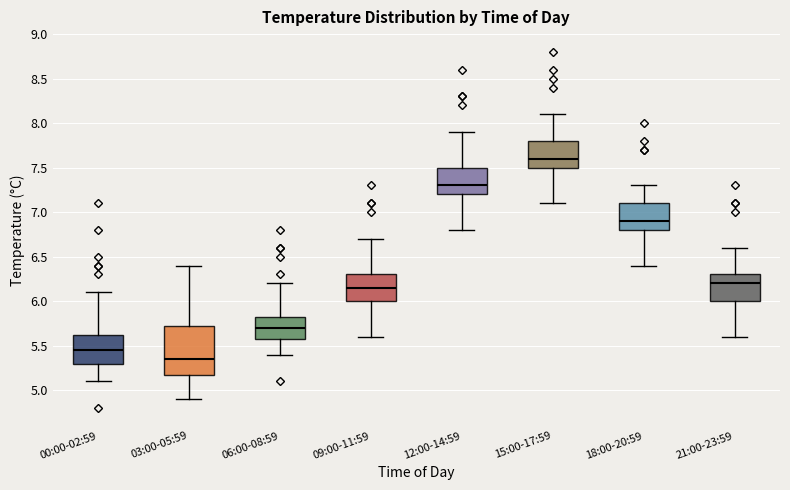

Reading left to right, read every box against the y-axis: the position of its median line, the range the box covers, and the ends of its whiskers. The values are not printed on the chart, so give them approximately, as read against the axis.

00:00-02:59: median 5.45, box 5.30 to 5.65, whiskers 5.10 to 6.10
03:00-05:59: median 5.35, box 5.20 to 5.75, whiskers 4.90 to 6.40
06:00-08:59: median 5.70, box 5.60 to 5.85, whiskers 5.40 to 6.20
09:00-11:59: median 6.15, box 6.00 to 6.30, whiskers 5.60 to 6.70
12:00-14:59: median 7.30, box 7.20 to 7.50, whiskers 6.80 to 7.90
15:00-17:59: median 7.60, box 7.50 to 7.80, whiskers 7.10 to 8.10
18:00-20:59: median 6.90, box 6.80 to 7.10, whiskers 6.40 to 7.30
21:00-23:59: median 6.20, box 6.00 to 6.30, whiskers 5.60 to 6.60